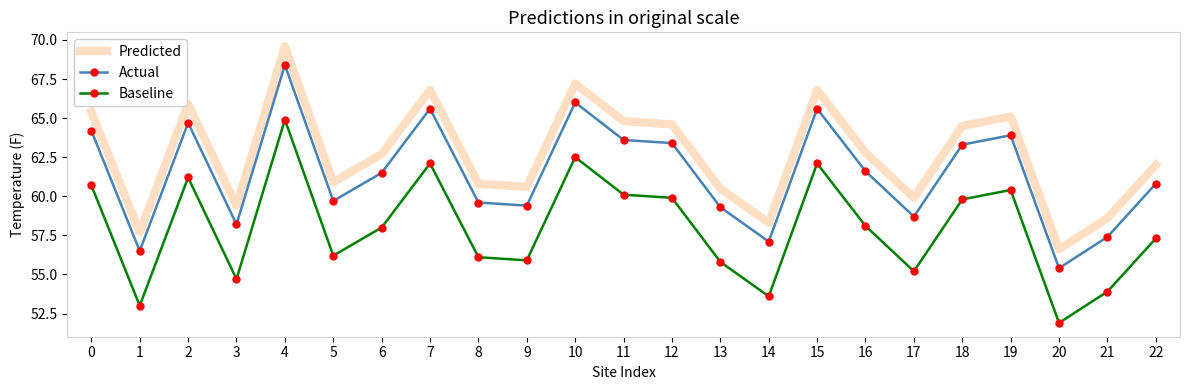

List the series in order of their overall mean, highest first.

Predicted, Actual, Baseline